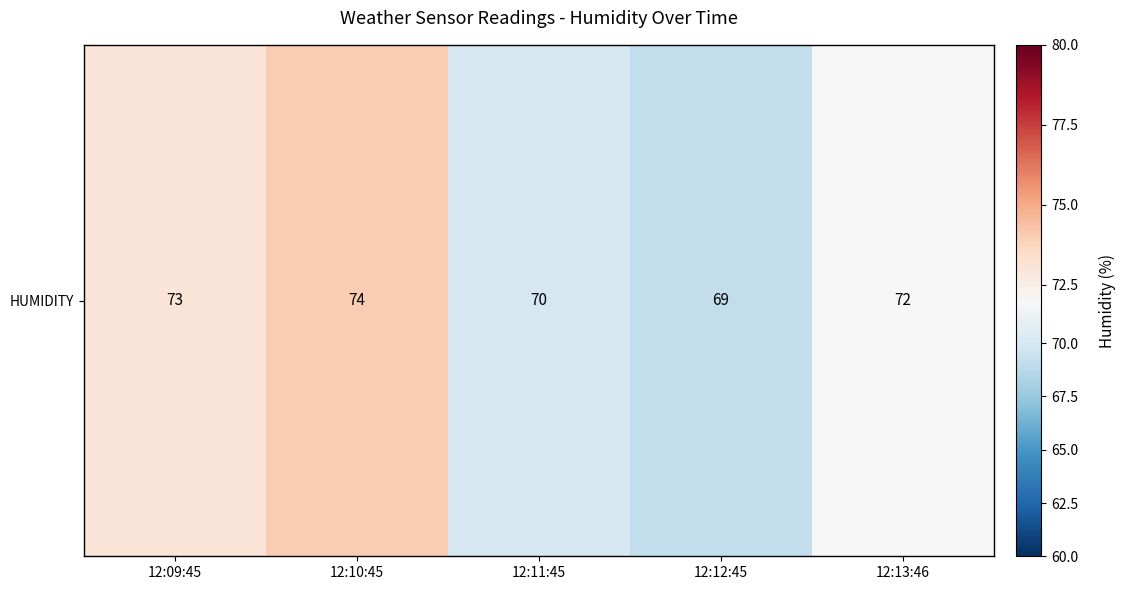

Rank the categories by value from highest to lowest.

12:10:45, 12:09:45, 12:13:46, 12:11:45, 12:12:45